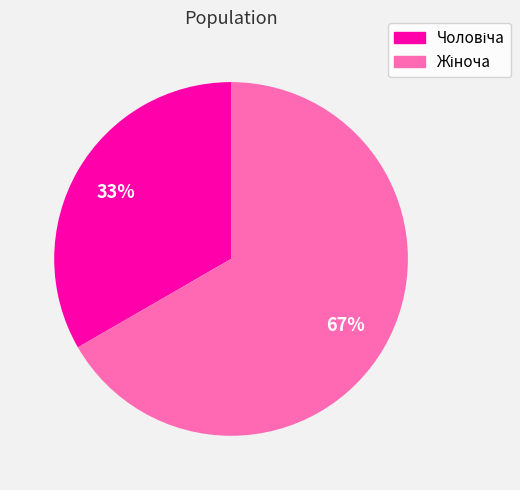

Count the number of slices in the pie.

2